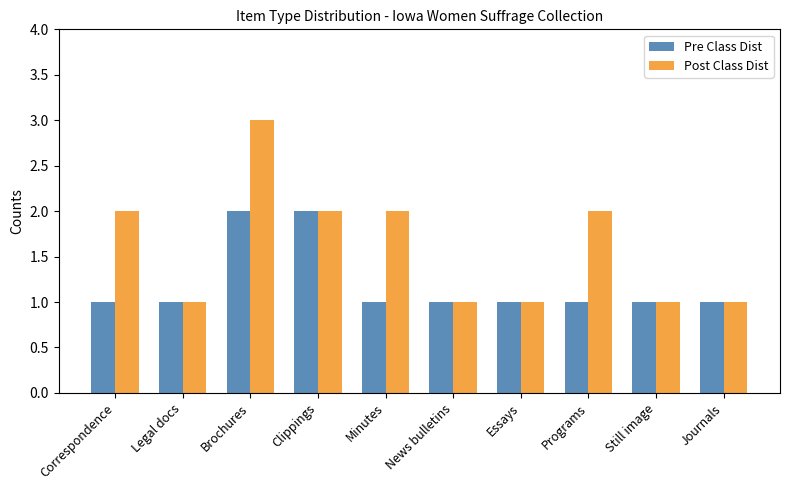

At which category is the sum across all series the highest?

Brochures